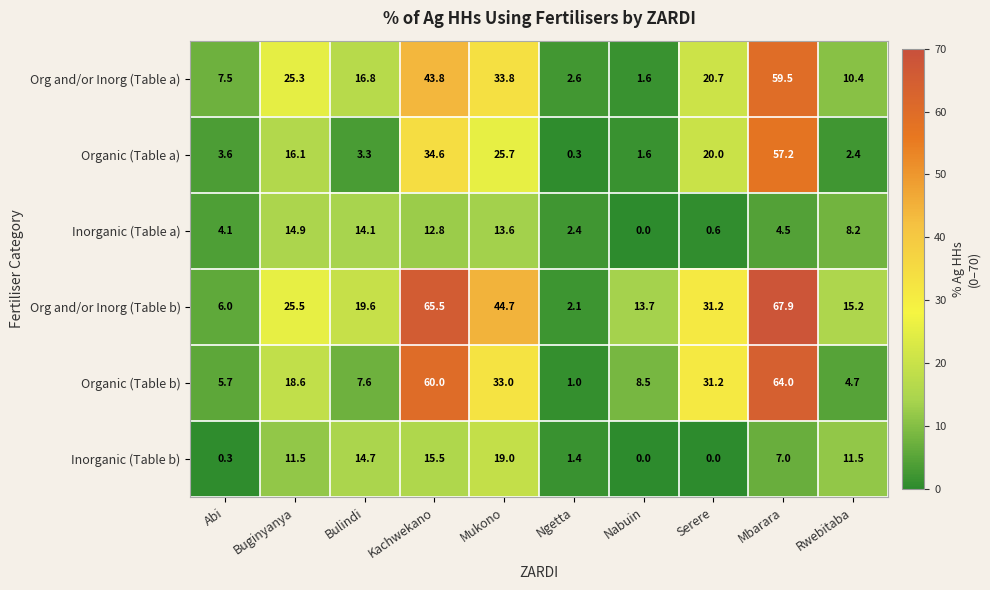

At how many categories does at least one series exceed 31?

4